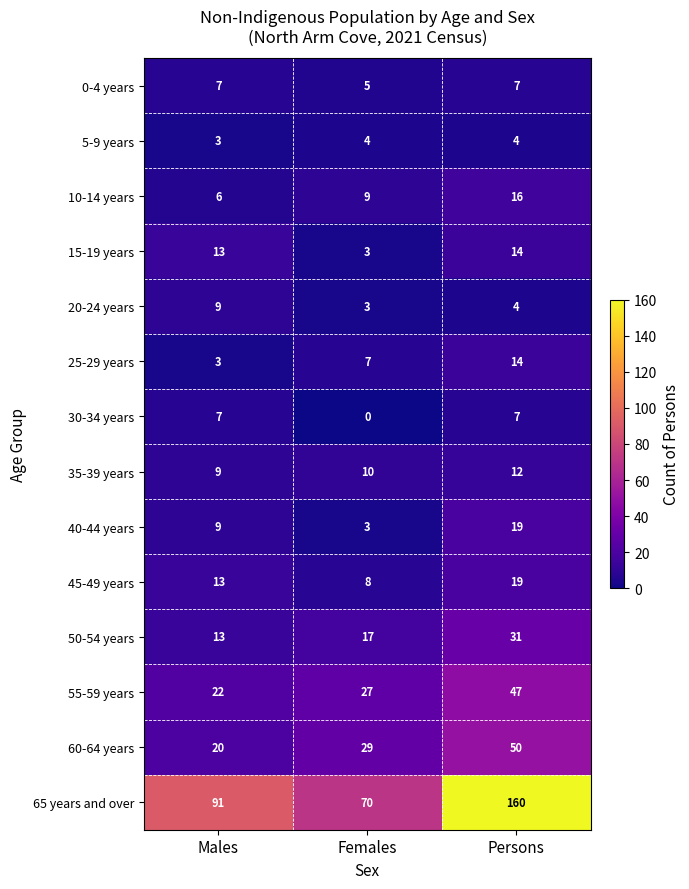

The 15-19 years series shows 14 at Persons. True or false?

True